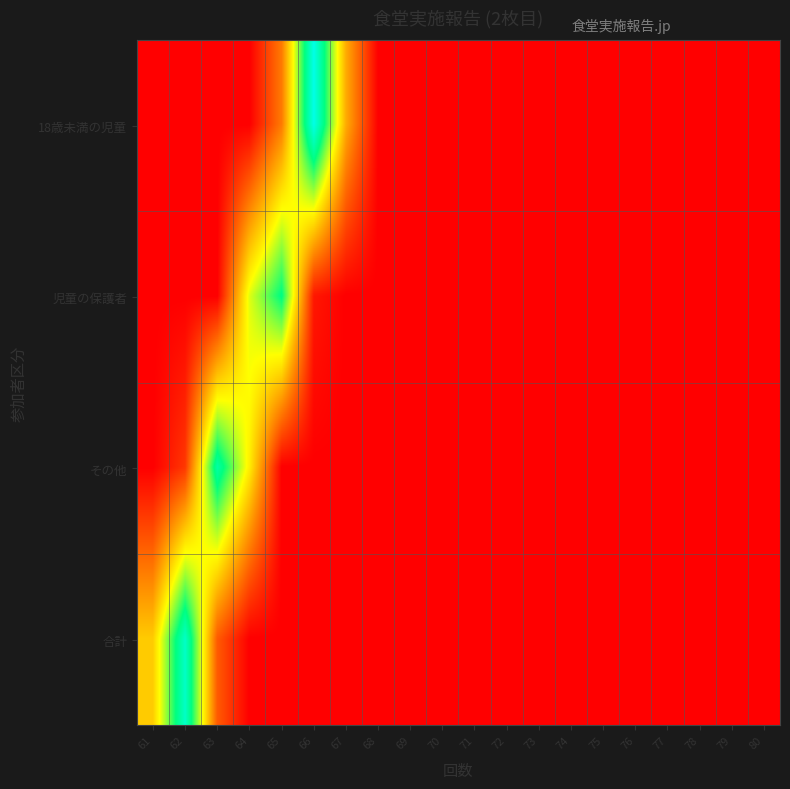

Reading left to right, list all the values displayed in this chart.

18歳未満の児童: 61=0.0	62=0.0	63=0.0	64=0.0	65=24.2	66=95.3	67=33.7	68=0.0	69=0.0	70=0.0	71=0.0	72=0.0	73=0.0	74=0.0	75=0.0	76=0.0	77=0.0	78=0.0	79=0.0	80=0.0
児童の保護者: 61=0.0	62=0.0	63=0.0	64=53.2	65=75.8	66=4.7	67=0.0	68=0.0	69=0.0	70=0.0	71=0.0	72=0.0	73=0.0	74=0.0	75=0.0	76=0.0	77=0.0	78=0.0	79=0.0	80=0.0
その他: 61=0.0	62=11.1	63=82.1	64=46.8	65=0.0	66=0.0	67=0.0	68=0.0	69=0.0	70=0.0	71=0.0	72=0.0	73=0.0	74=0.0	75=0.0	76=0.0	77=0.0	78=0.0	79=0.0	80=0.0
合計: 61=40.0	62=88.9	63=17.9	64=0.0	65=0.0	66=0.0	67=0.0	68=0.0	69=0.0	70=0.0	71=0.0	72=0.0	73=0.0	74=0.0	75=0.0	76=0.0	77=0.0	78=0.0	79=0.0	80=0.0